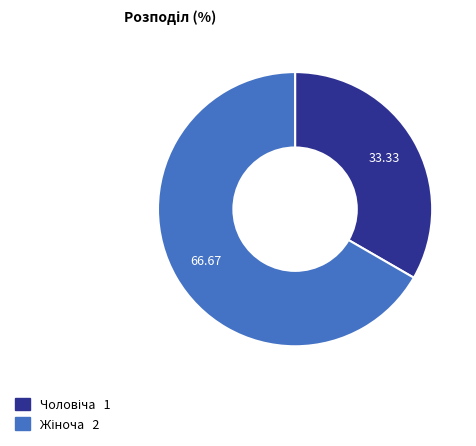

Is there any slice that represents more than half of the pie?

Yes